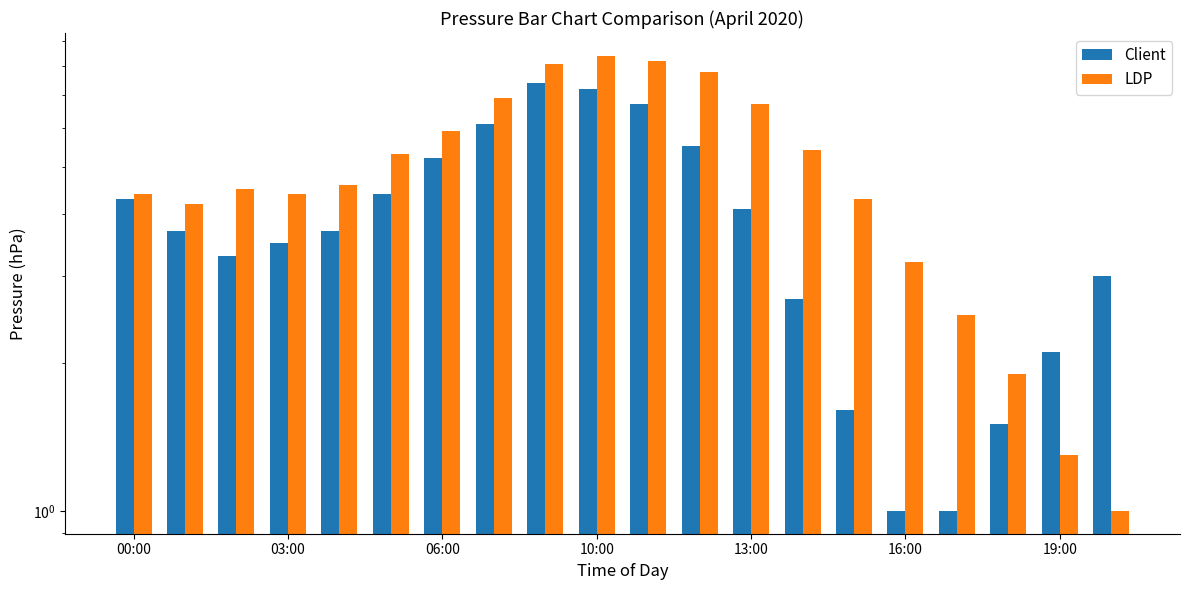

What is the approximate value of Client at 13:00?

4.1